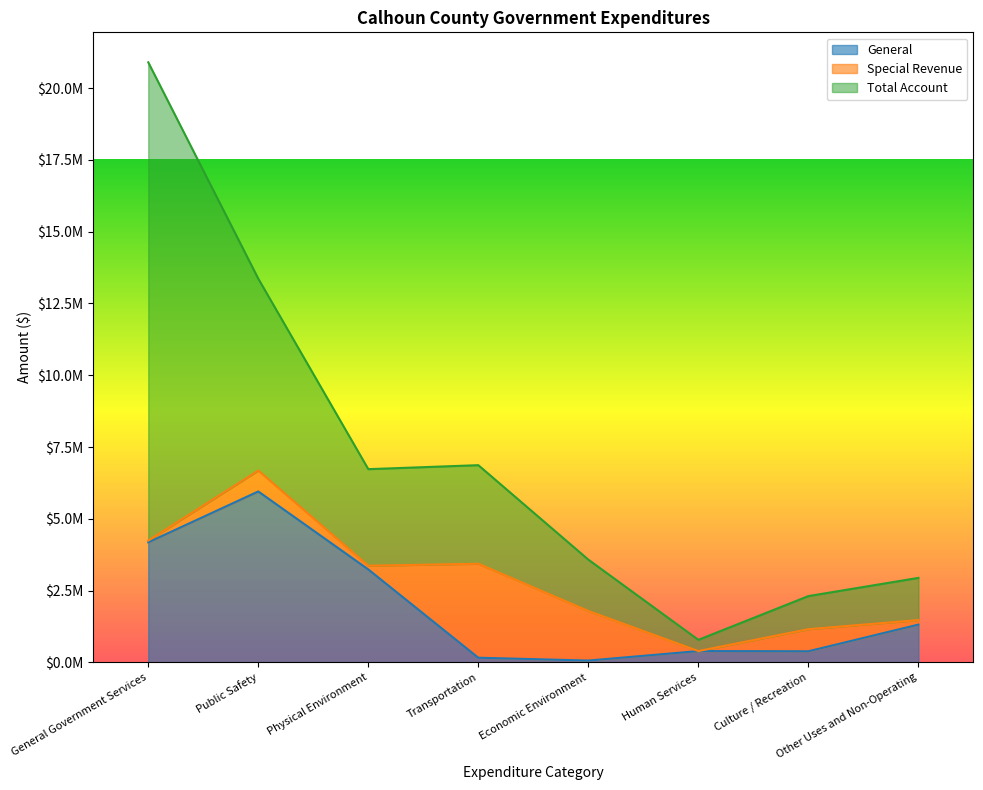

True or false: Total Account and Special Revenue cross at least once.

False